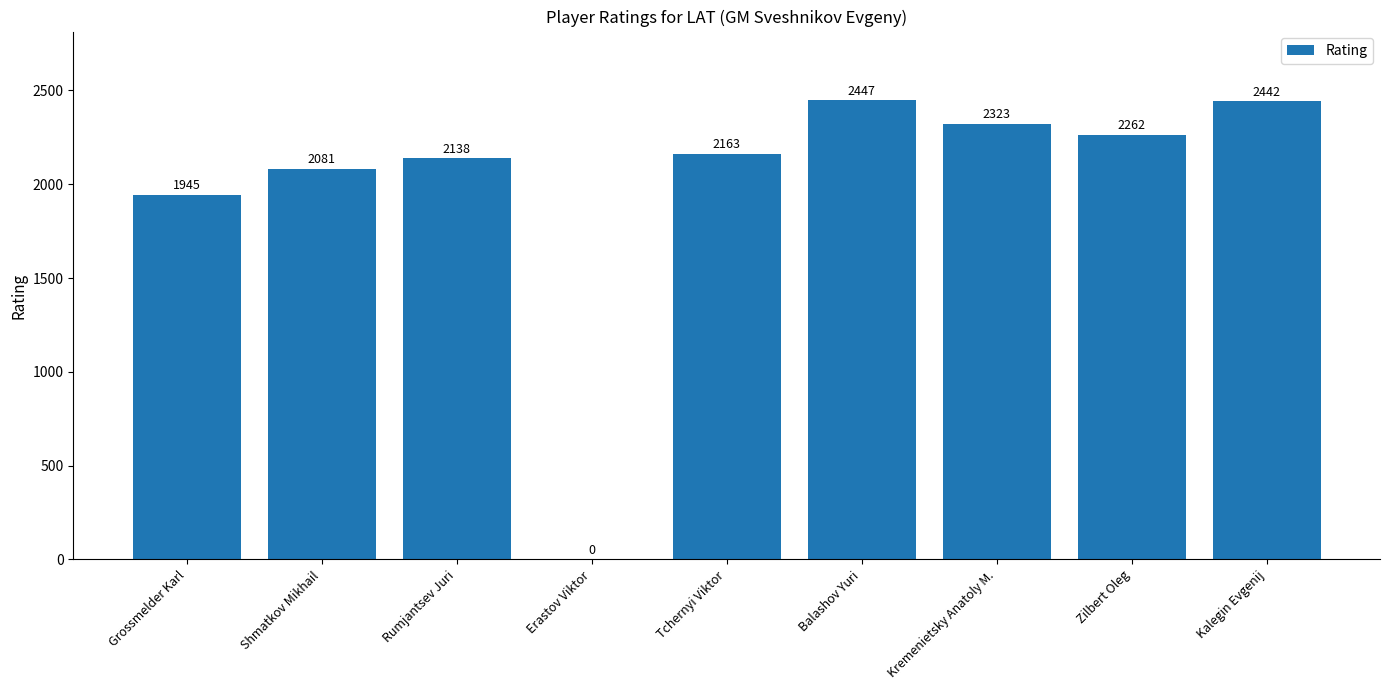

What is the maximum value shown in the chart?

2447